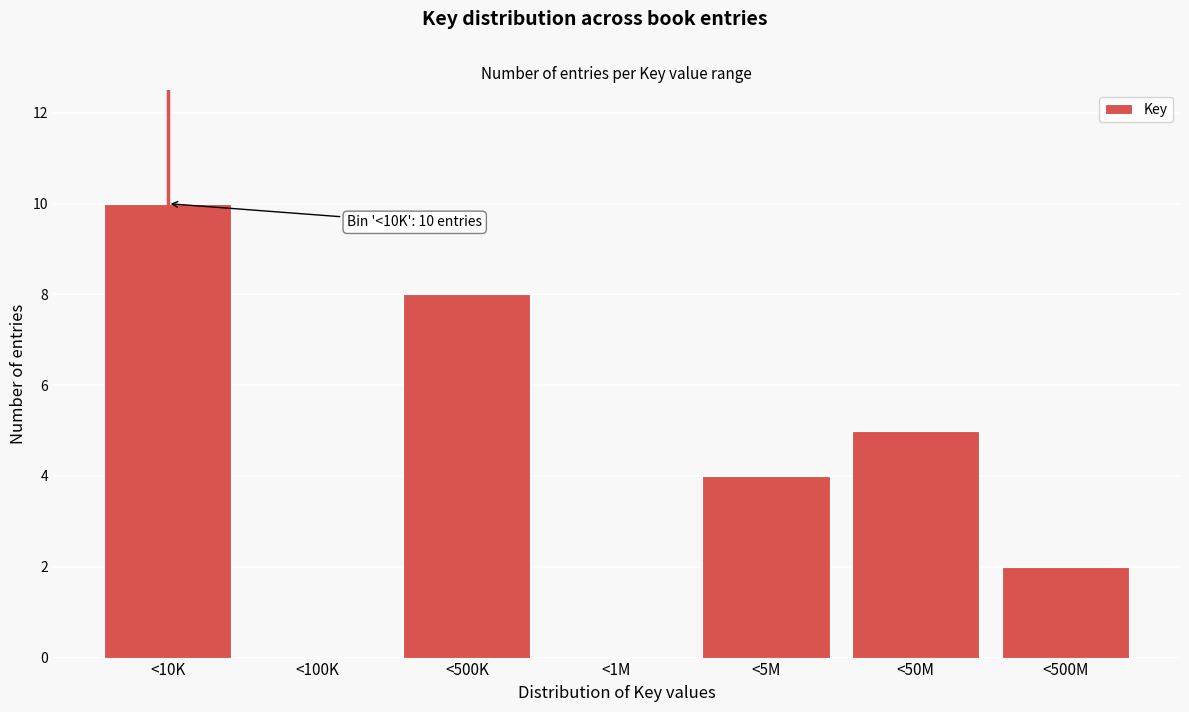

Reading left to right, extract all data points from this chart.

<10K=10	<100K=0	<500K=8	<1M=0	<5M=4	<50M=5	<500M=2